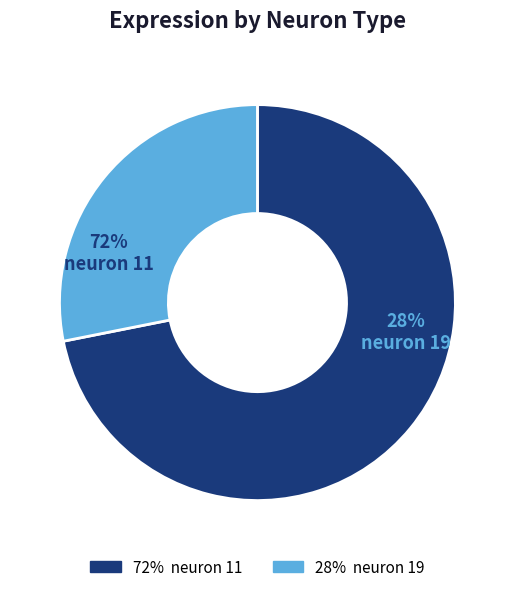

Does neuron 11 account for over 50% of the chart?

Yes